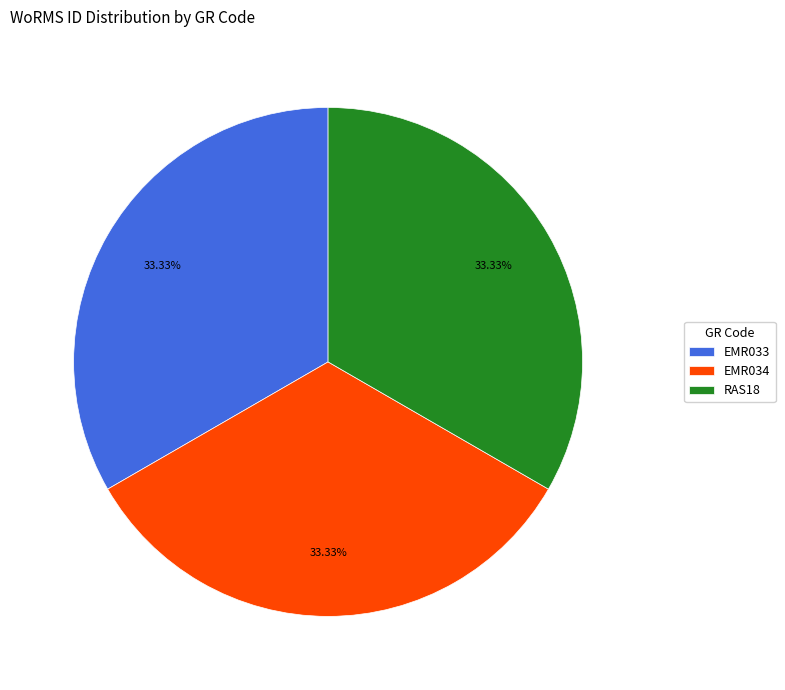

Does RAS18 represent more than half of the total?

No